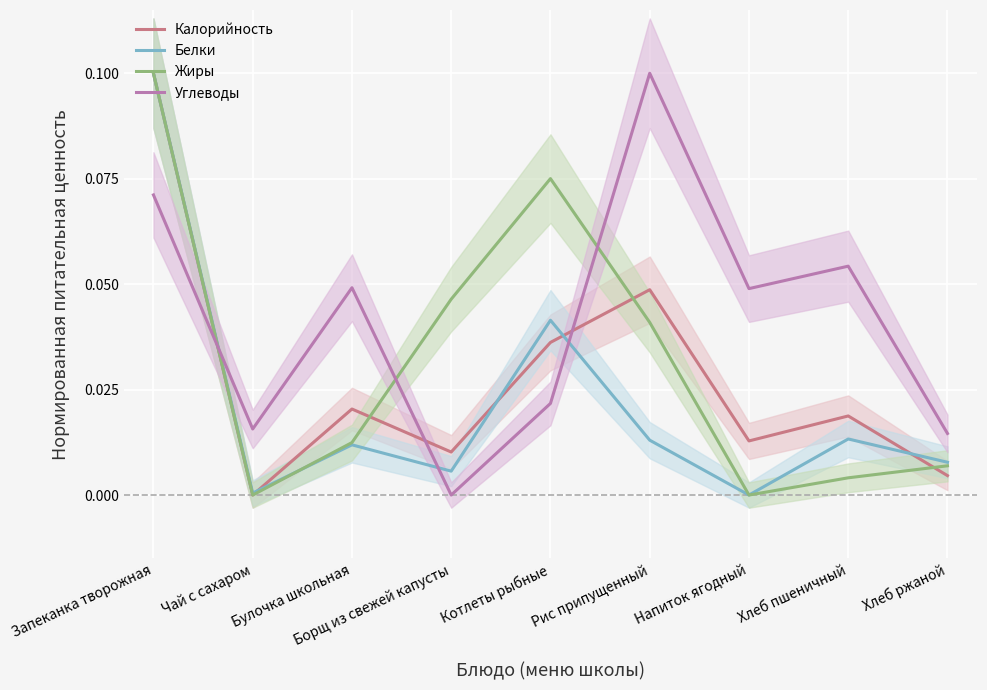

The Калорийность series shows 0.0 at Рис припущенный. True or false?

True